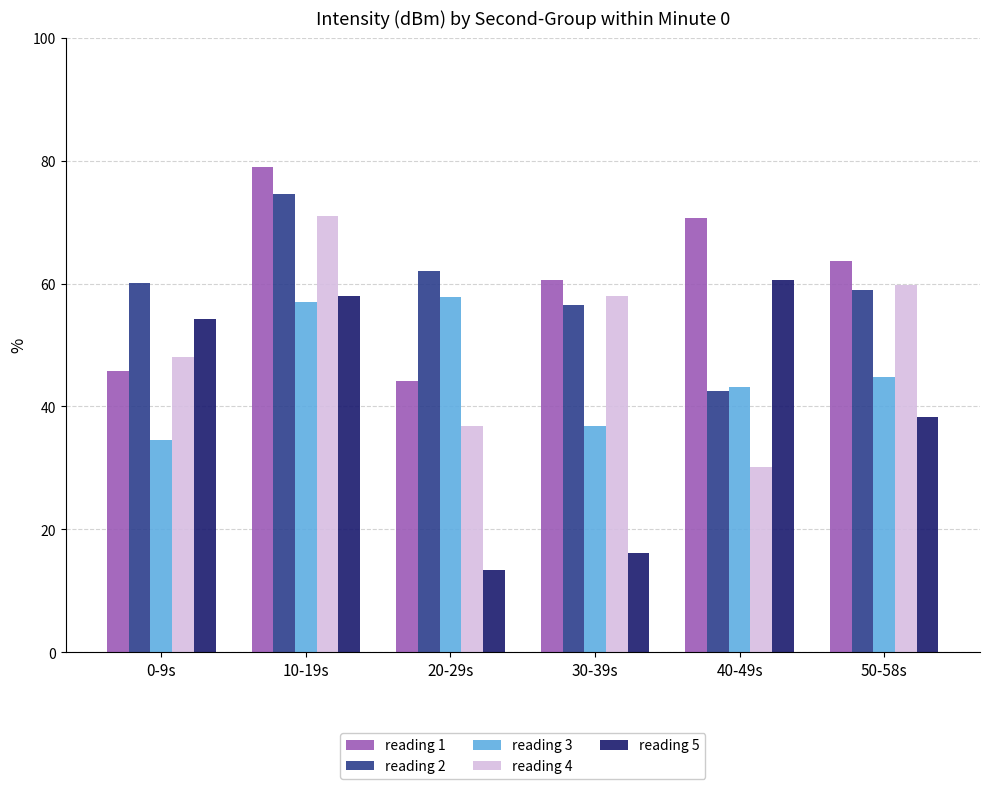

Read the reading 3 value at 10-19s.

57.0